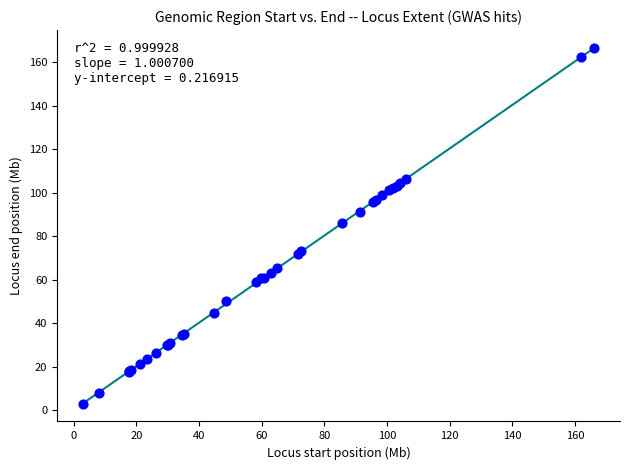

What Y value in the scatter plot is closest to 84?

86.0